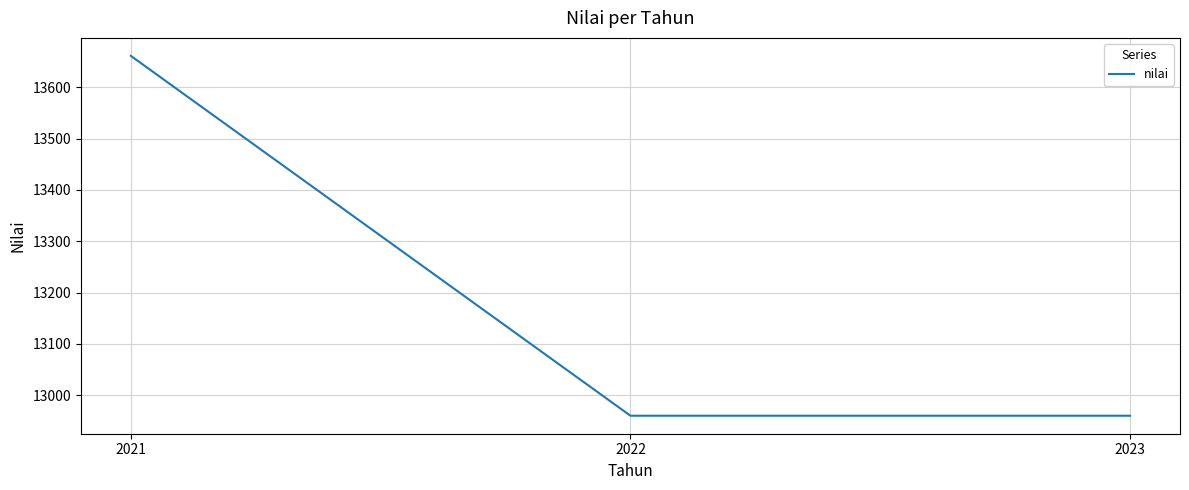

What is the difference between the maximum and minimum values?

701